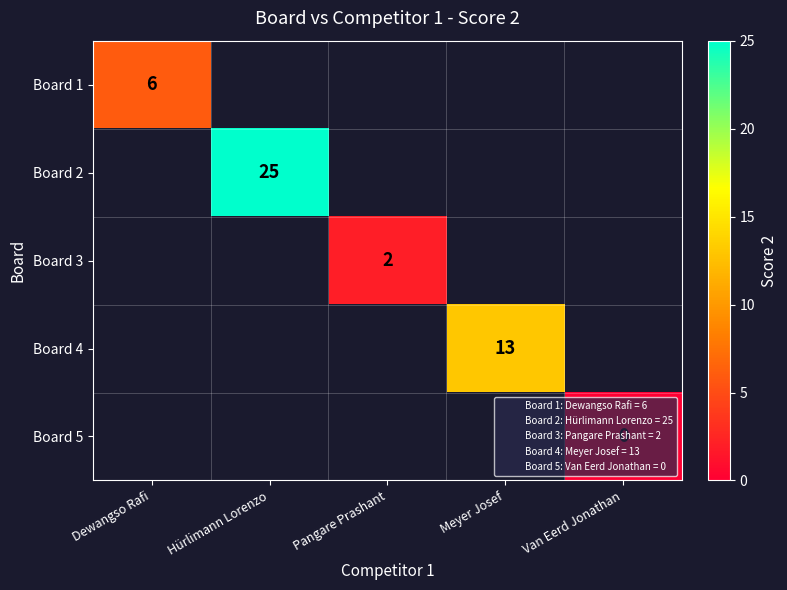

The Board 2 series shows 15 at Hürlimann Lorenzo. True or false?

False